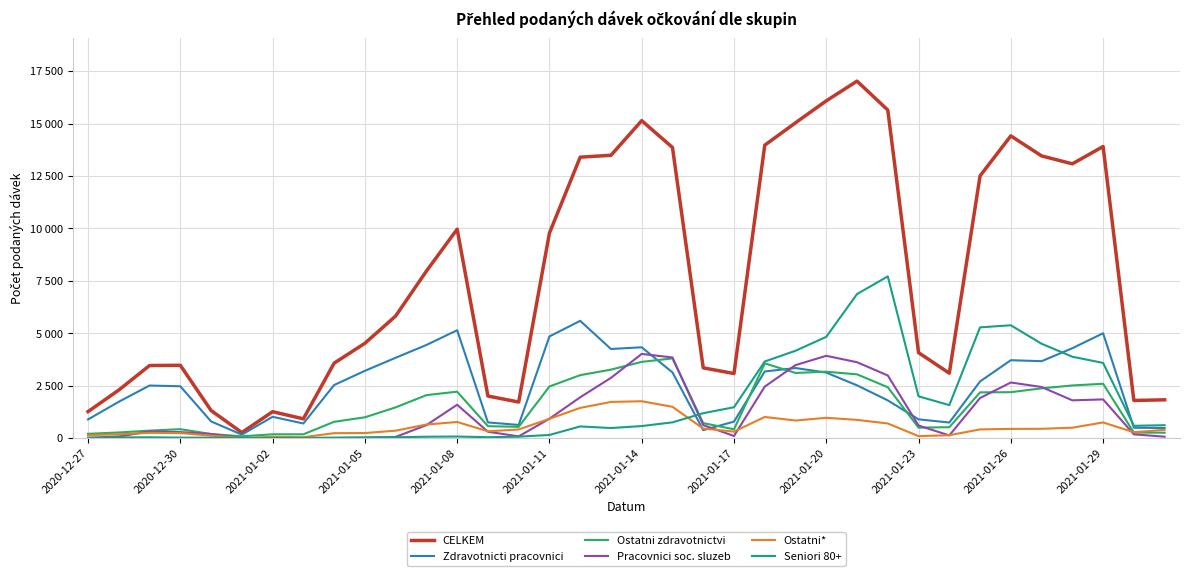

Does the chart have visible grid lines?

Yes